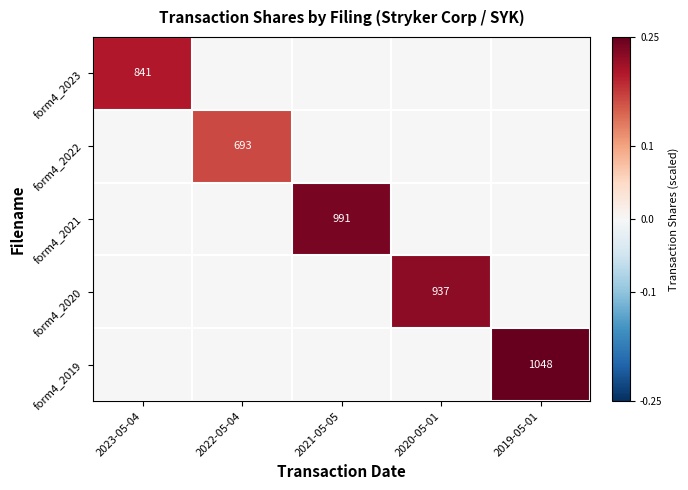

Which label corresponds to the smallest value in the chart?

2022-05-04